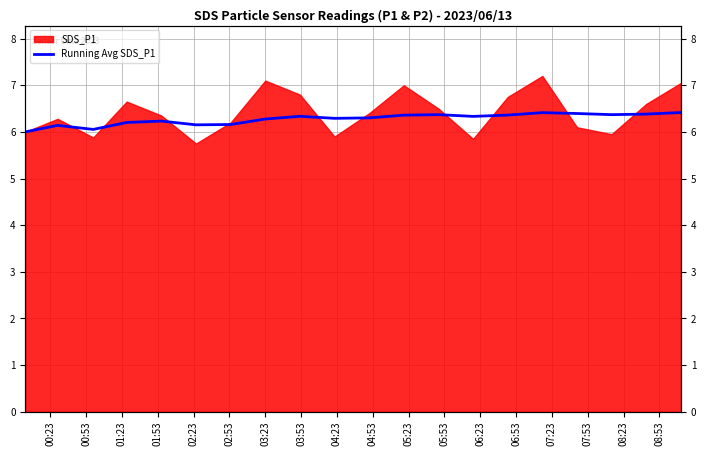

How many lines are shown in the chart?

1